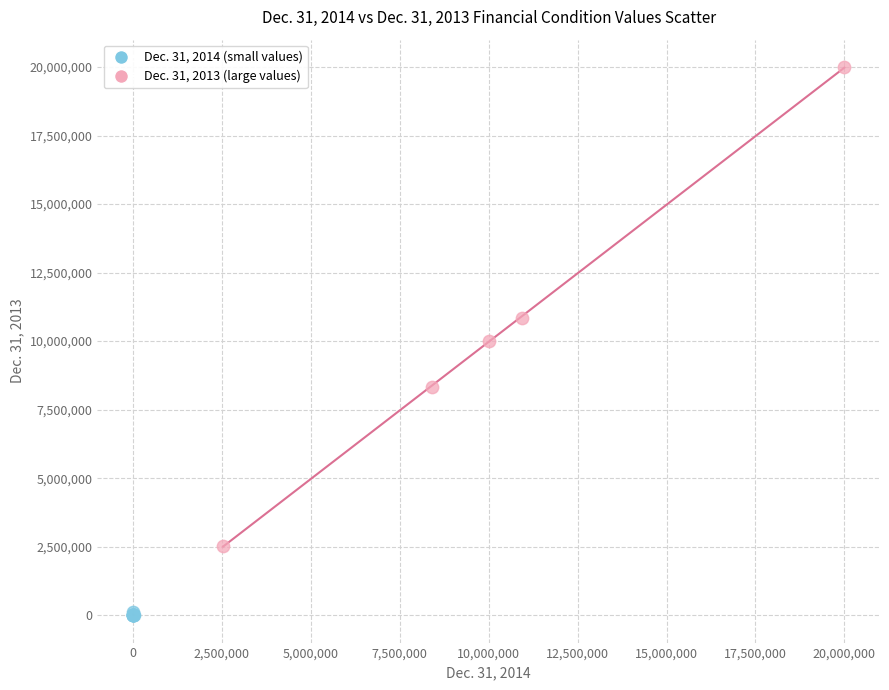

Which series contains the lowest Y value?

Dec. 31, 2014 (small values)